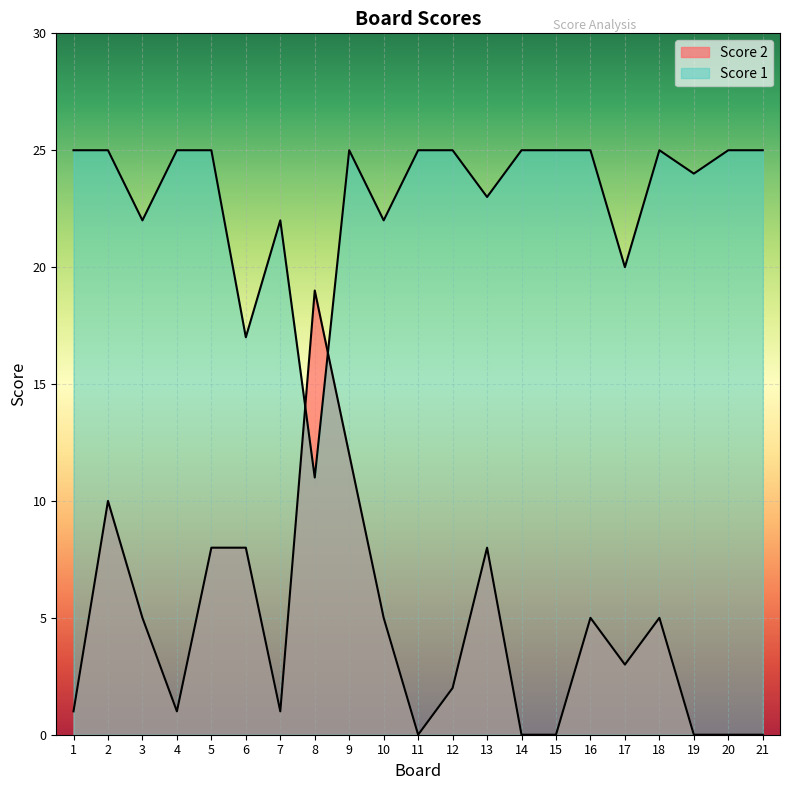

After their last crossing, which series has the higher values: Score 1 or Score 2?

Score 1